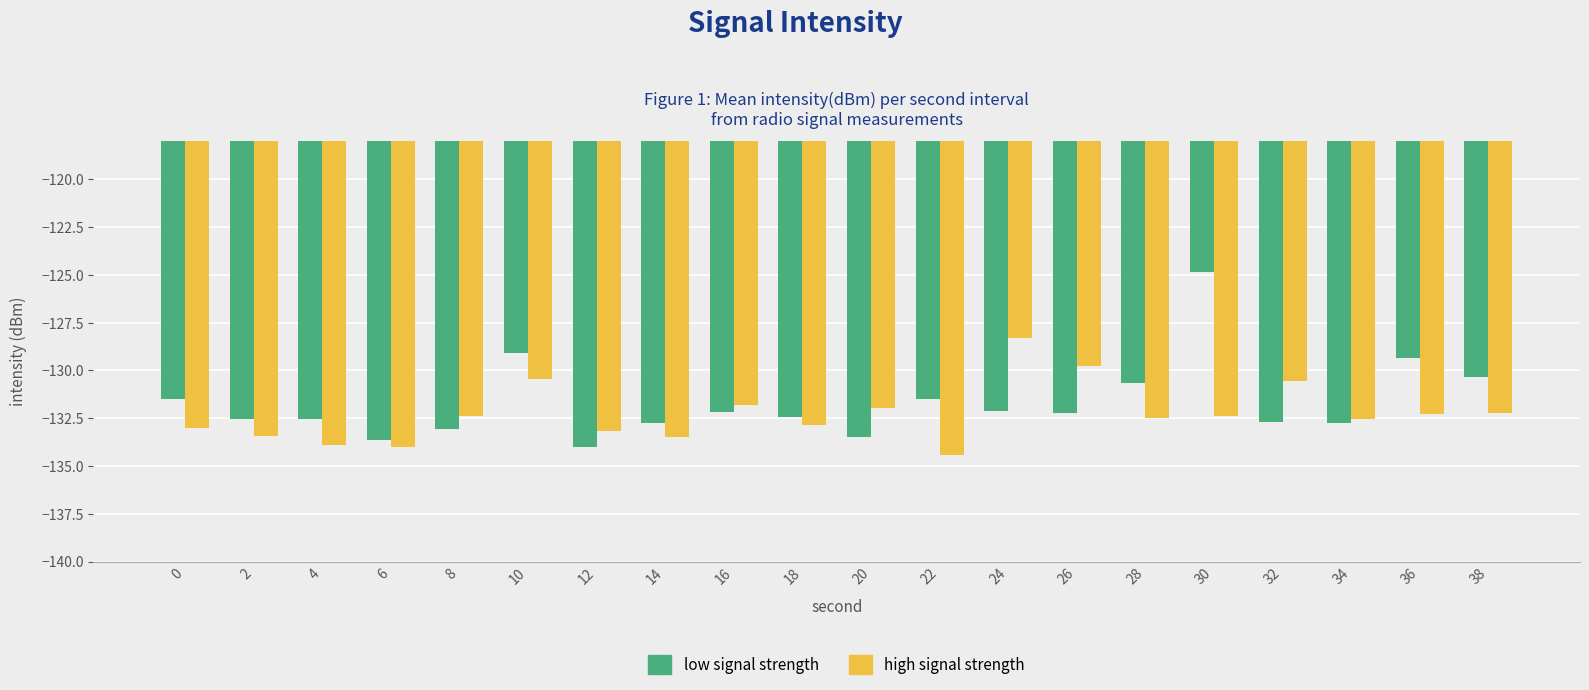

Count the number of categories in the chart.

20